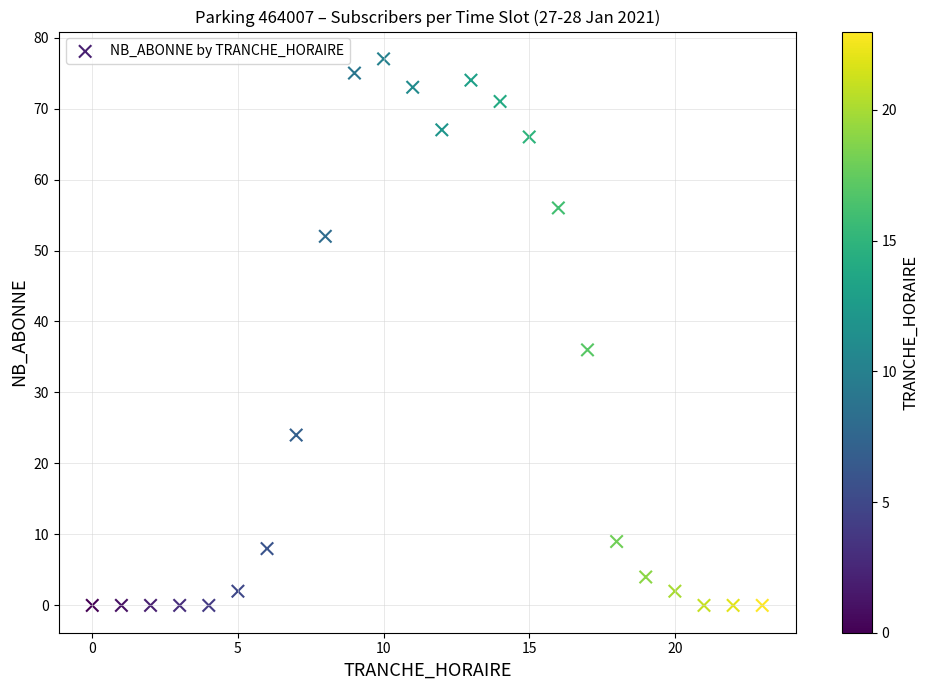

What Y value in the scatter plot is closest to 38?

36